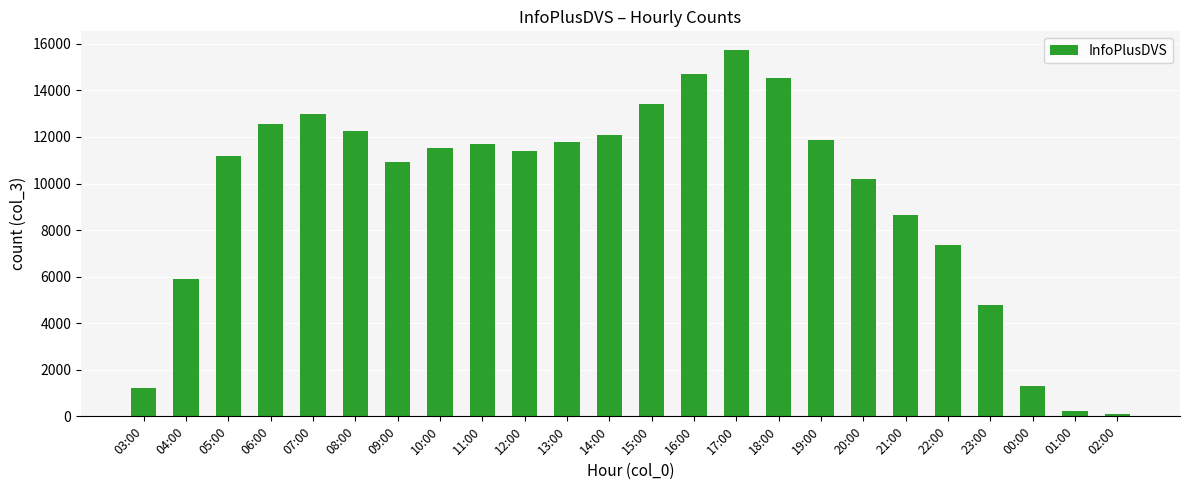

How many series are shown in this chart?

1